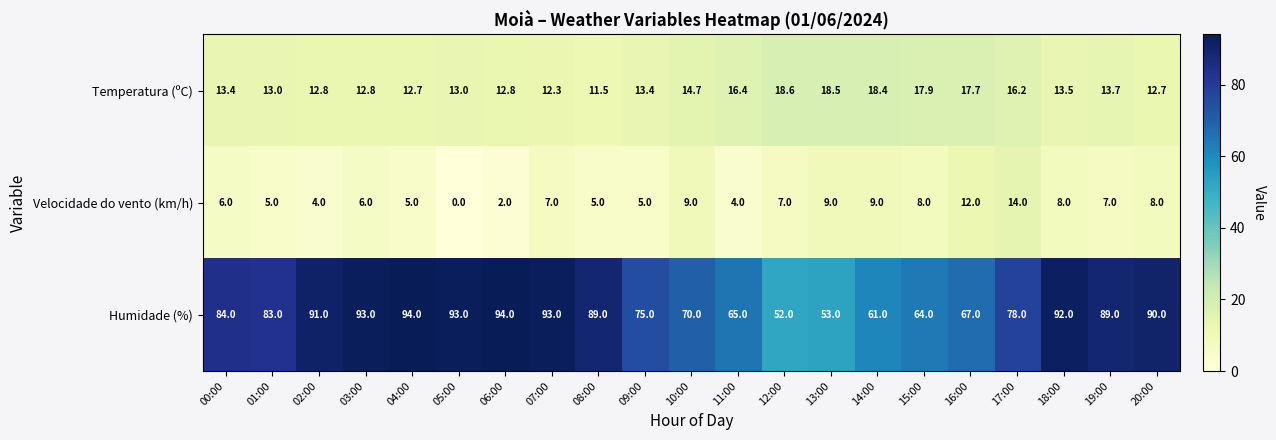

What is the sum of the Velocidade do vento (km/h) values at 18:00 and 00:00?

14.0